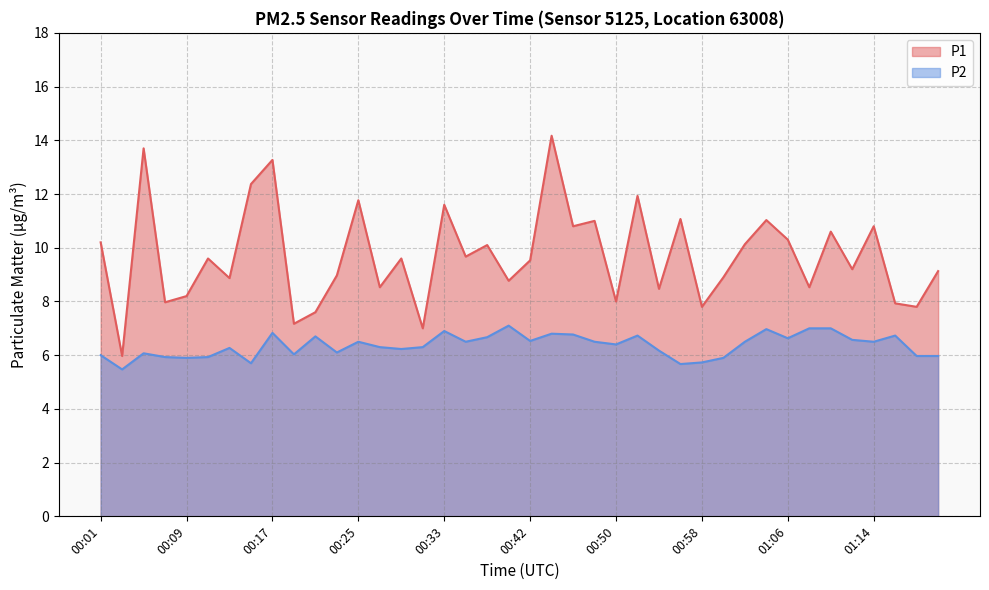

Is the value of P2 at 00:38 greater than the value of P1 at 00:44?

No